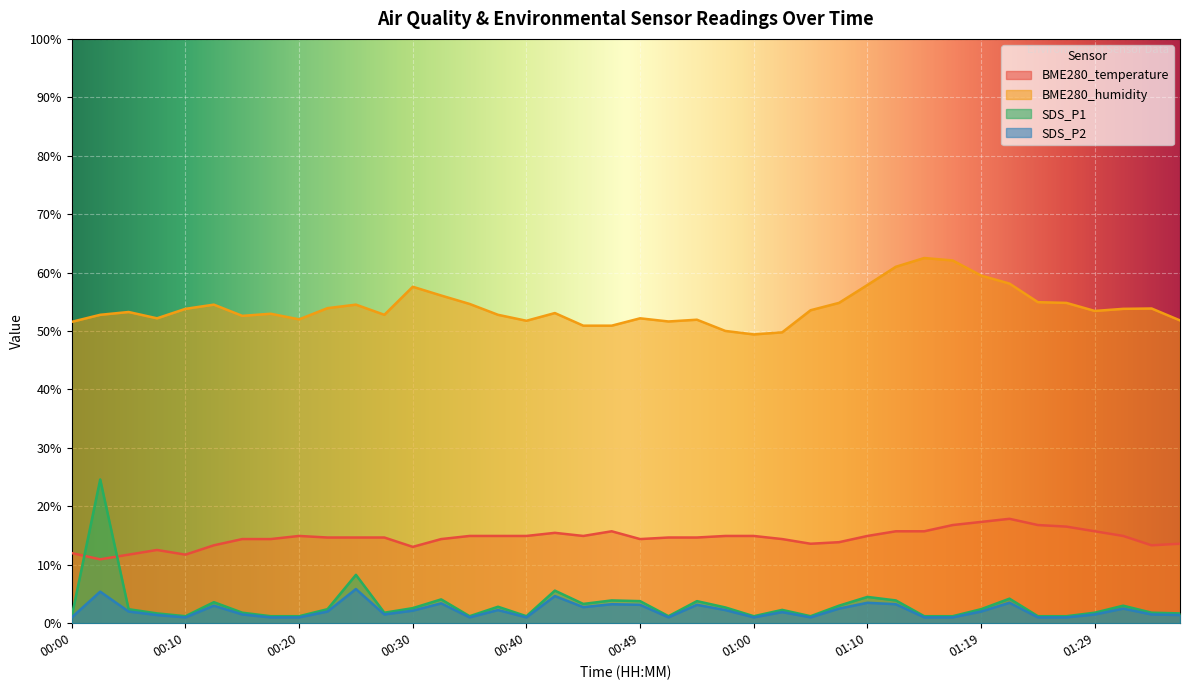

What is the label of the 1st point from the left?

00:00